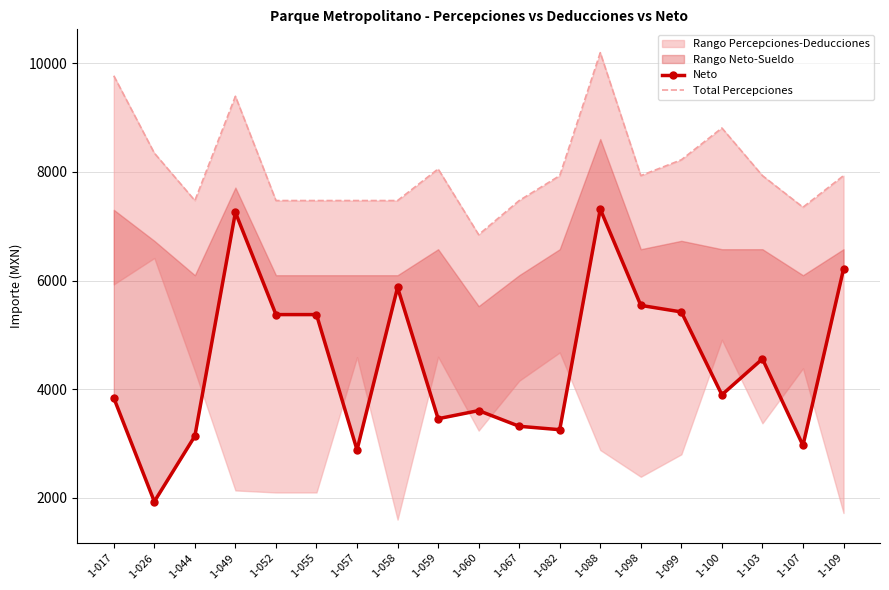

What is the difference between the second highest and minimum values in the Total Percepciones series?

2925.6